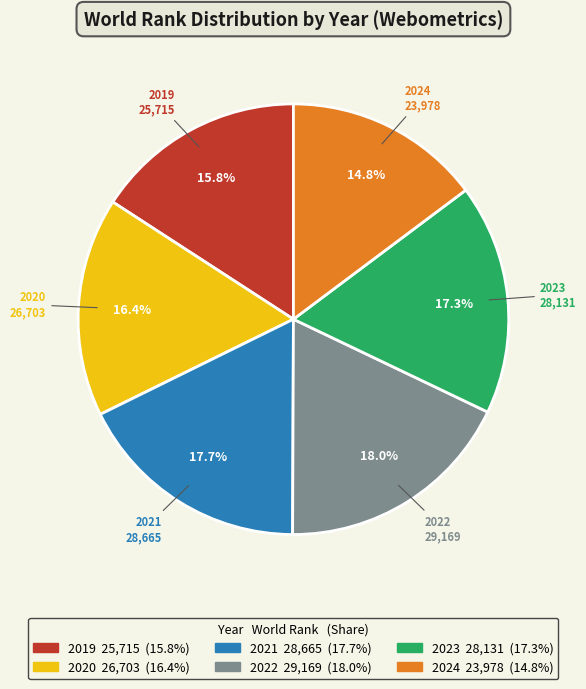

To the nearest percent, what is the average slice percentage?

17%